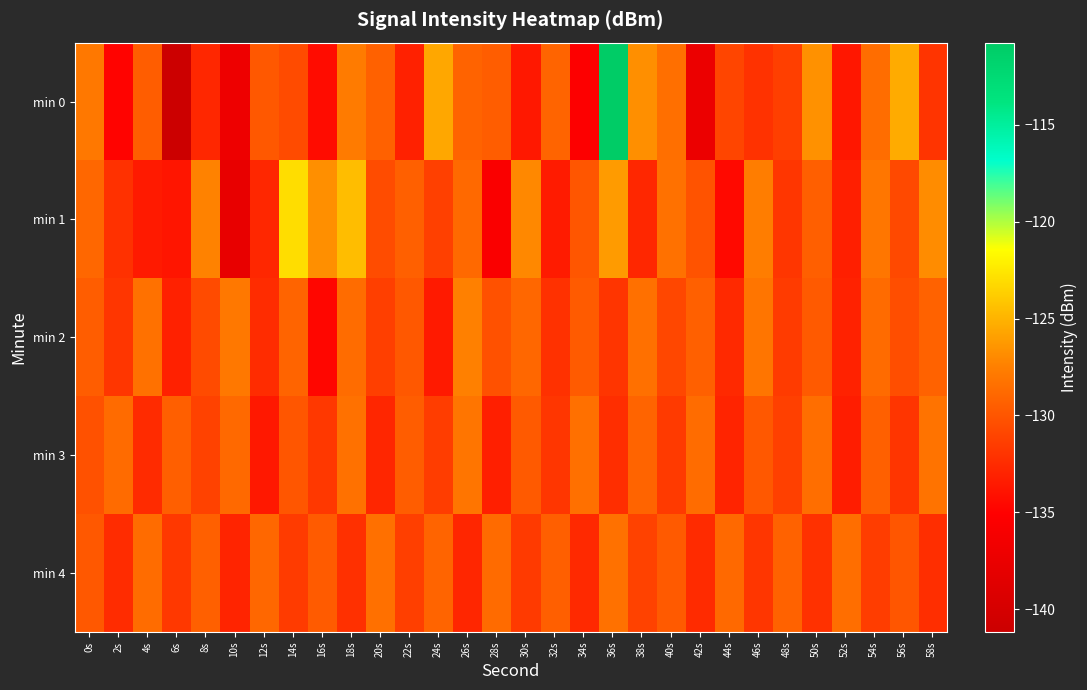

What is the greatest value displayed?

-110.8